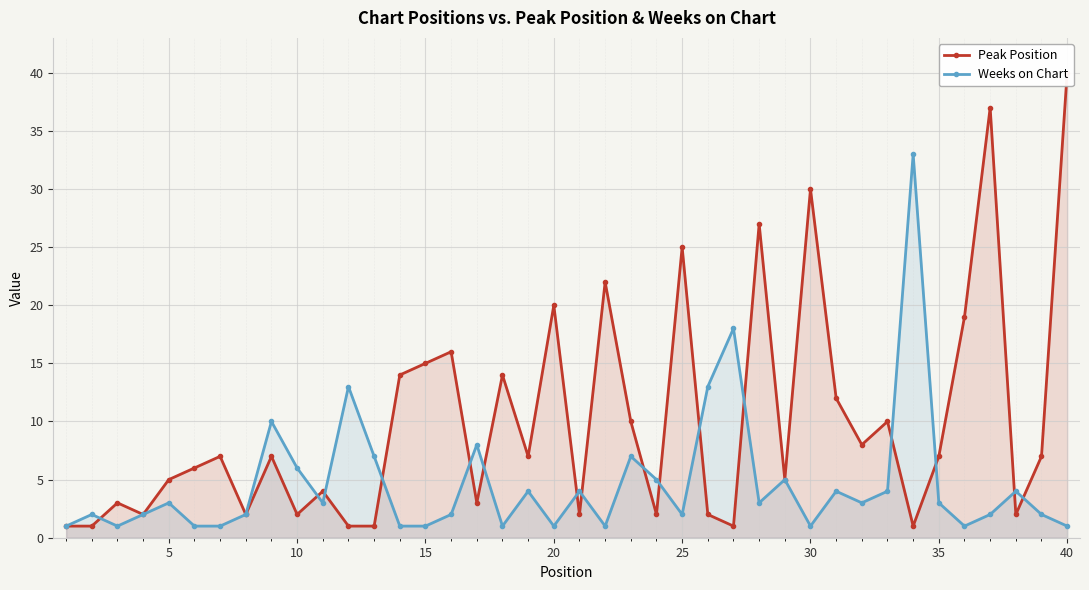

List the series in order of their peak value, highest first.

Peak Position, Weeks on Chart